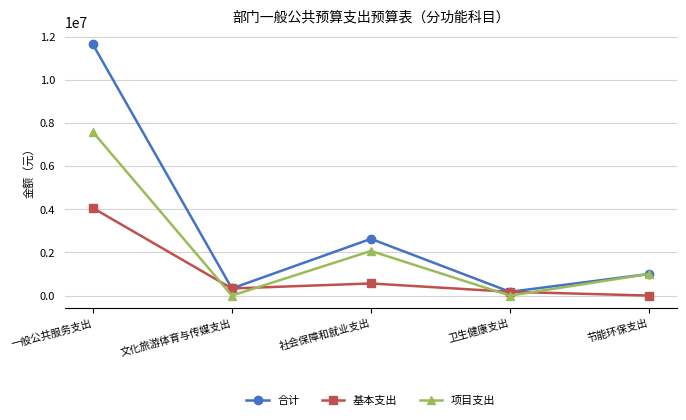

What is the sum of the 基本支出 values at 卫生健康支出 and 文化旅游体育与传媒支出?

503640.7